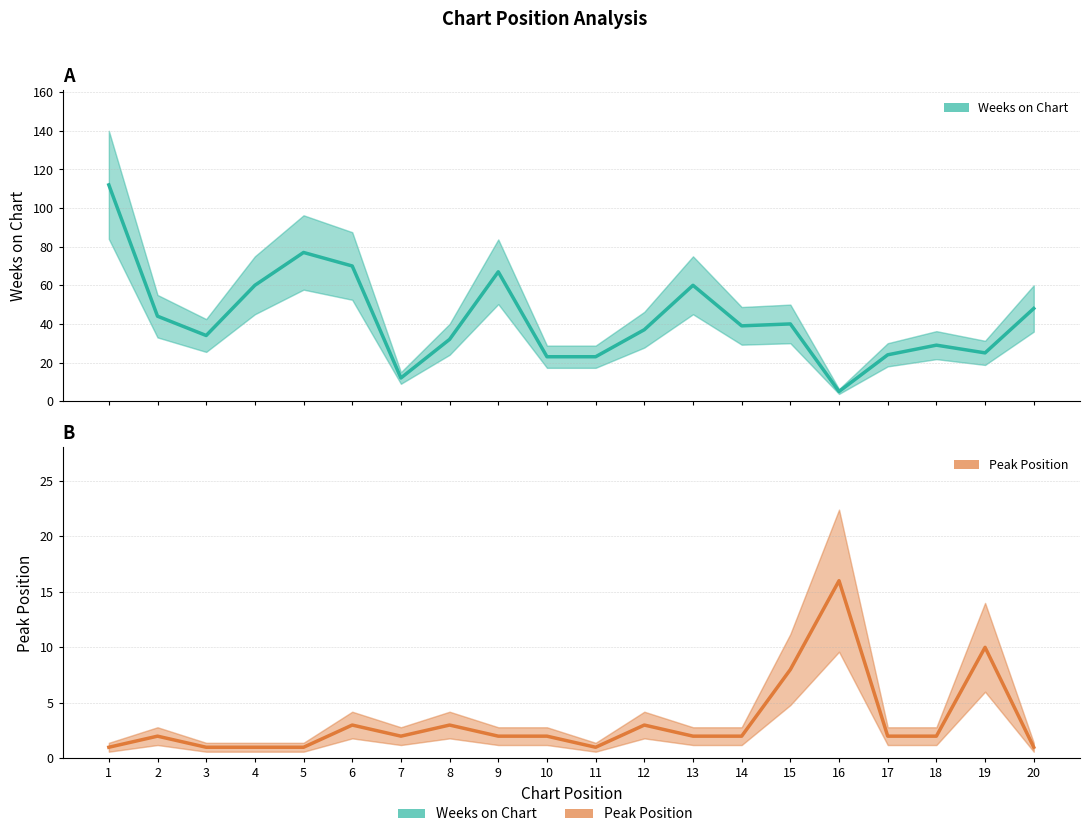

Which series has the widest spread of values?

Weeks on Chart